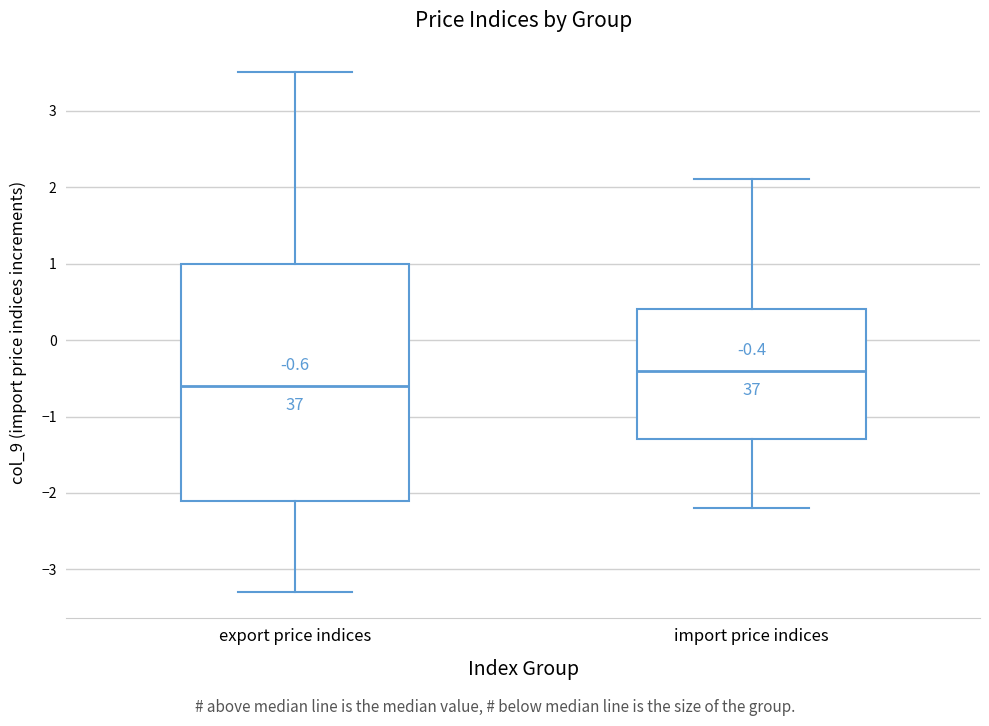

Comparing the boxes themselves (not the whiskers), which one is the tallest?

export price indices